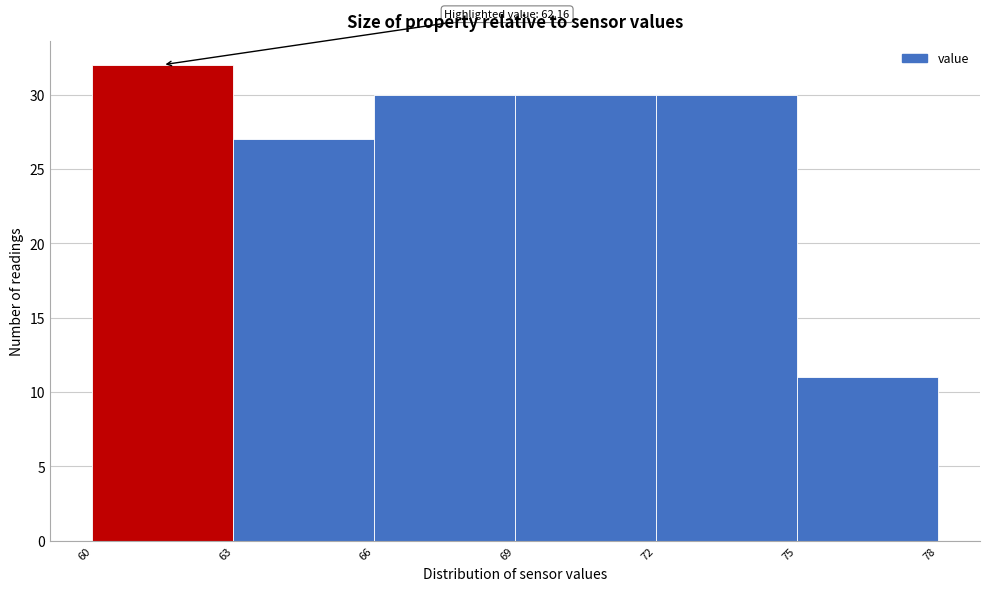

Over which range of the x-axis is the bar tallest?

60 to 63